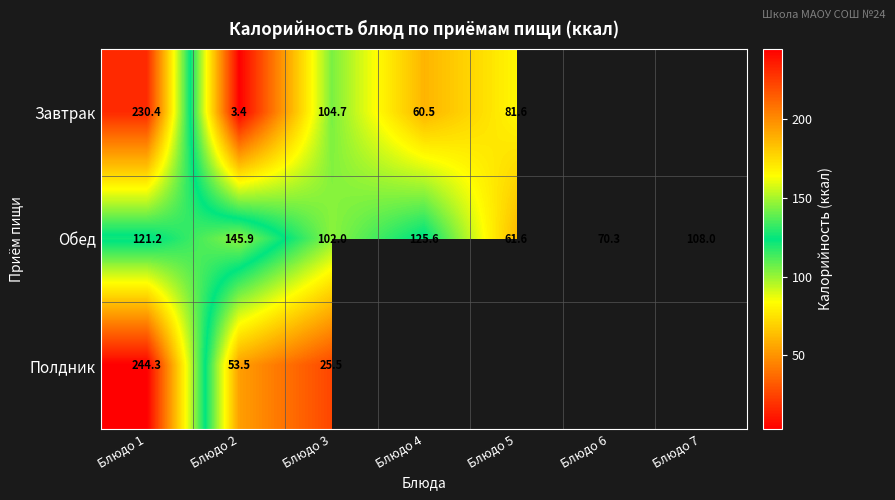

What is the maximum value for Завтрак?

230.4